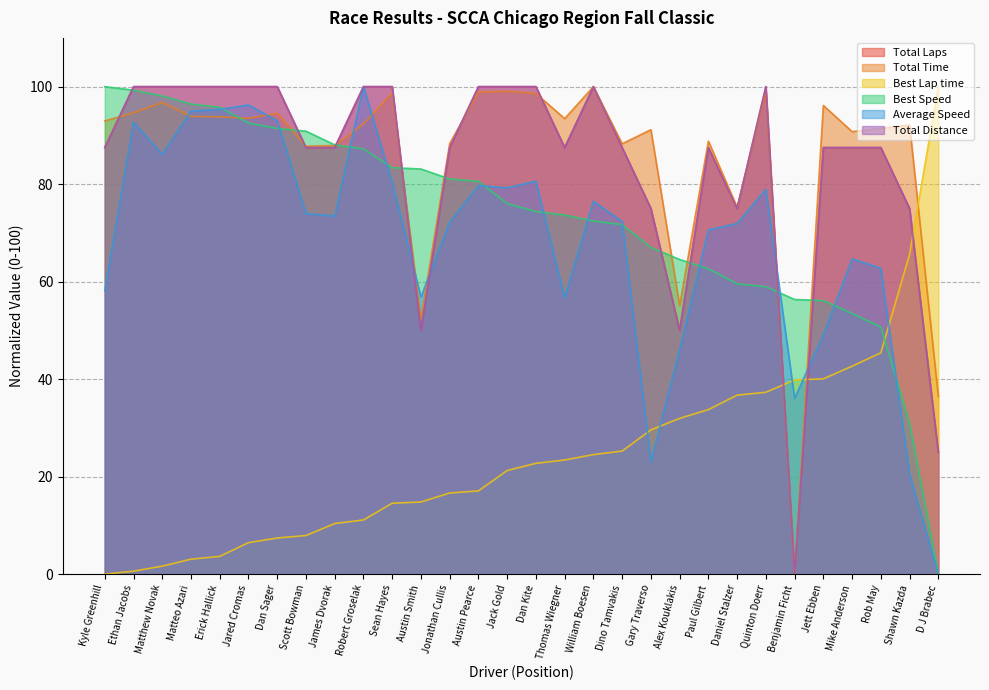

At which label does Total Distance reach its minimum?

Benjamin Ficht